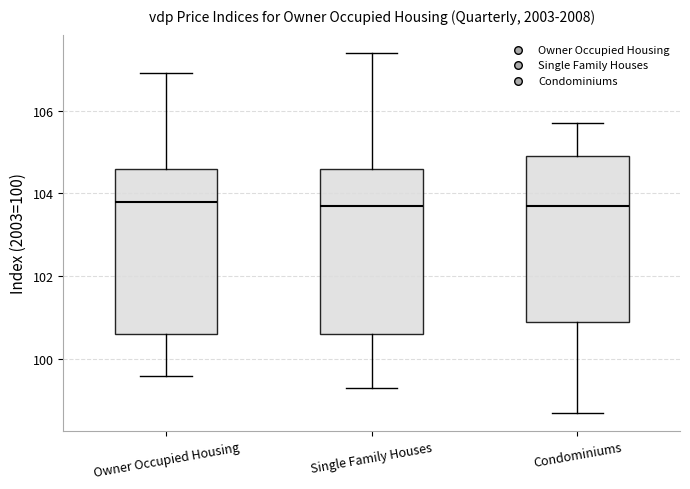

Where is the lower edge of the box for Single Family Houses on the y-axis? The values are not printed on the chart, so give them approximately, as read against the axis.

100.6